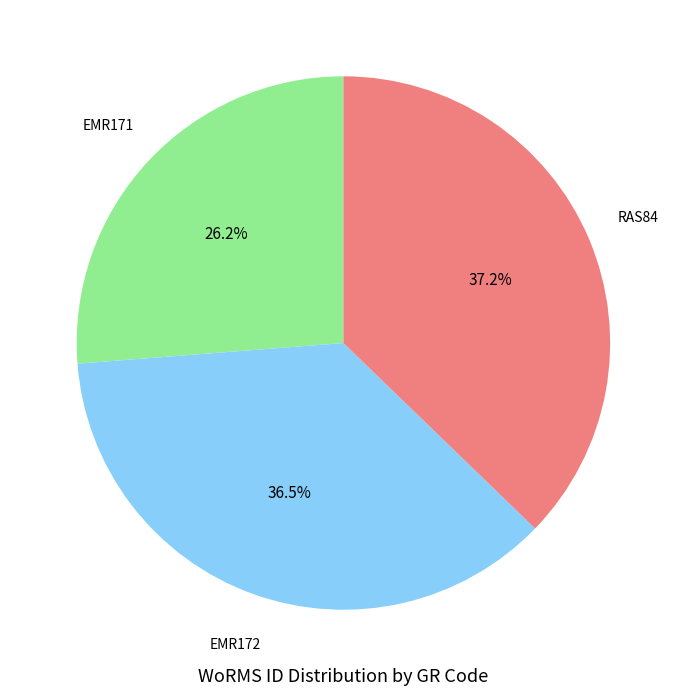

Is there a majority slice in this chart?

No